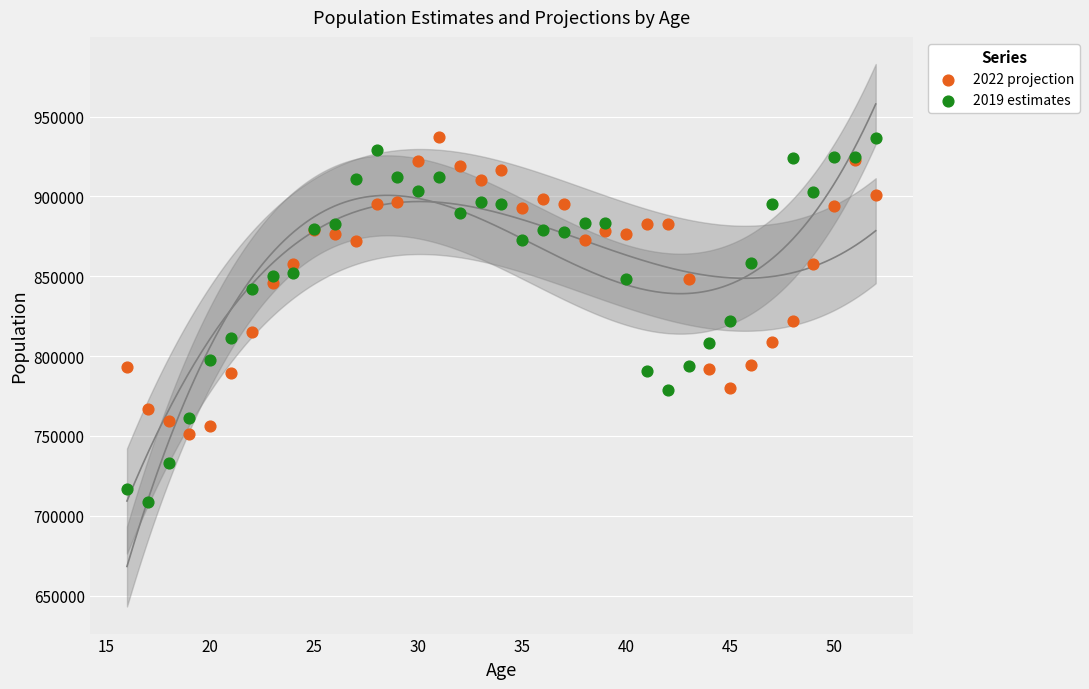

Which series has the widest spread of Y values?

2019 estimates